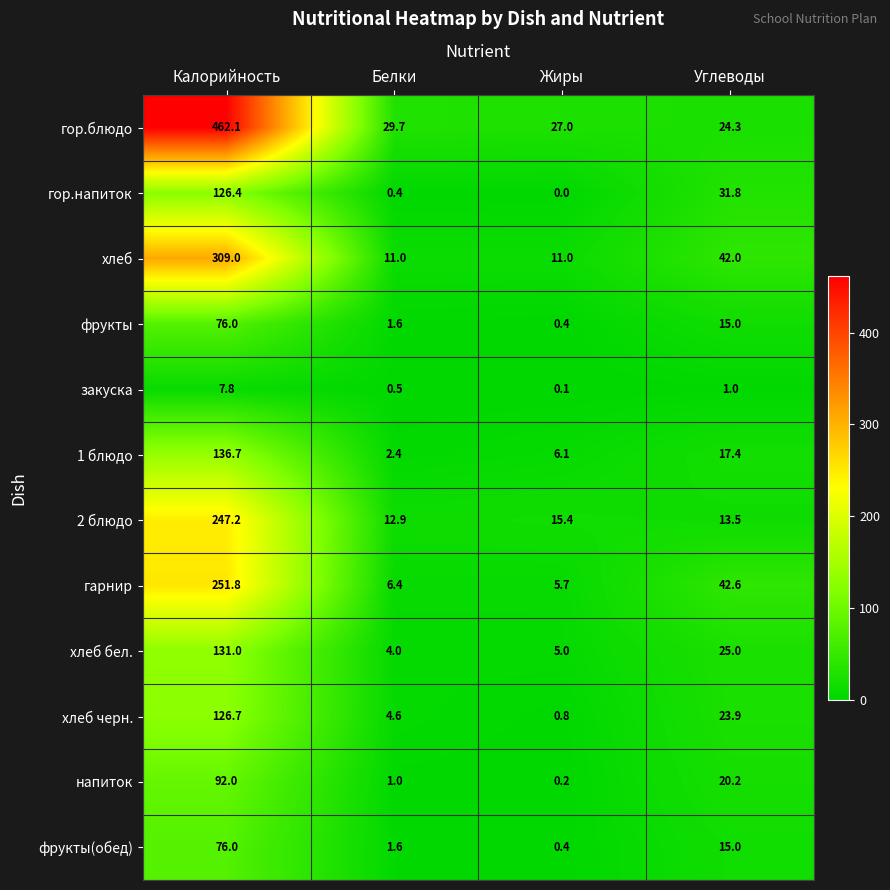

Read the хлеб value at Углеводы.

42.0